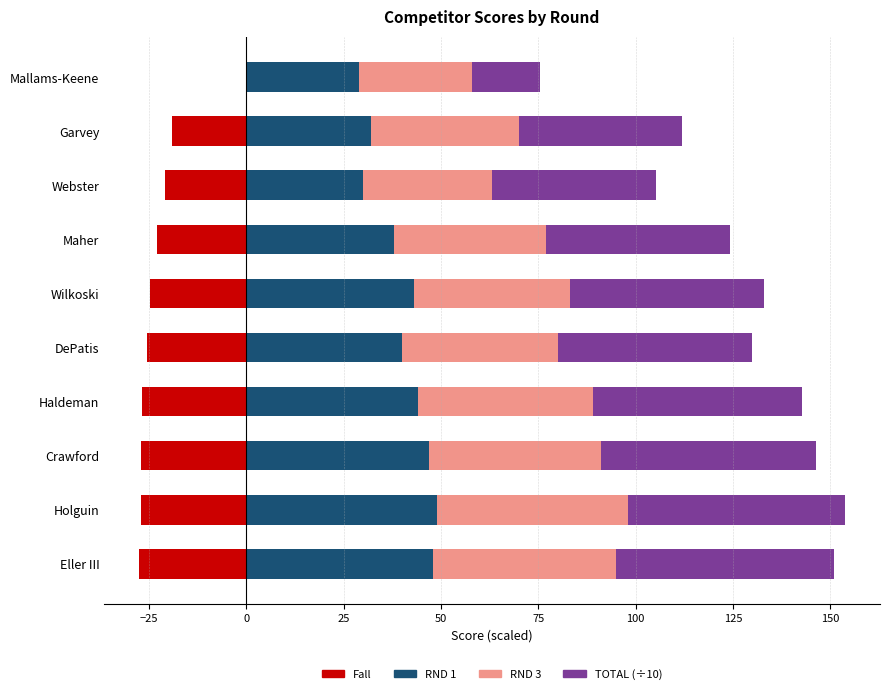

Is it true that TOTAL (÷10) equals 50.0 at DePatis?

True